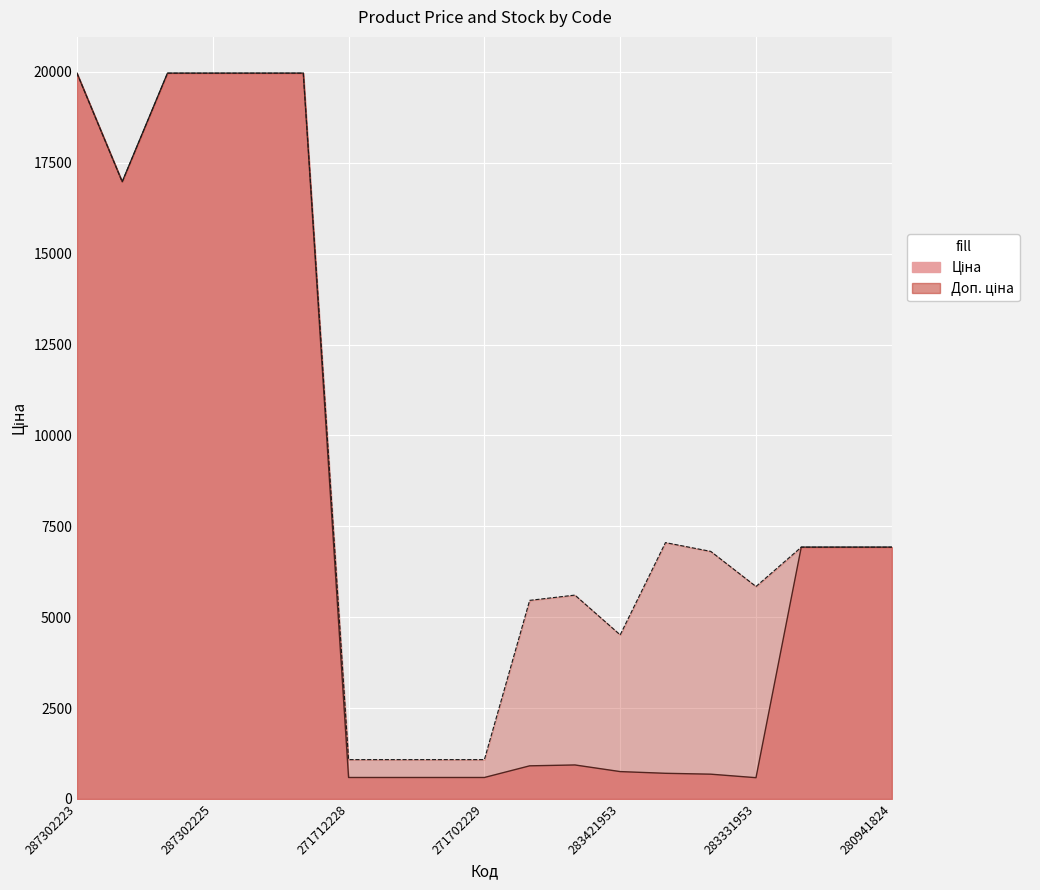

Does the chart display data point markers on the line(s)?

No